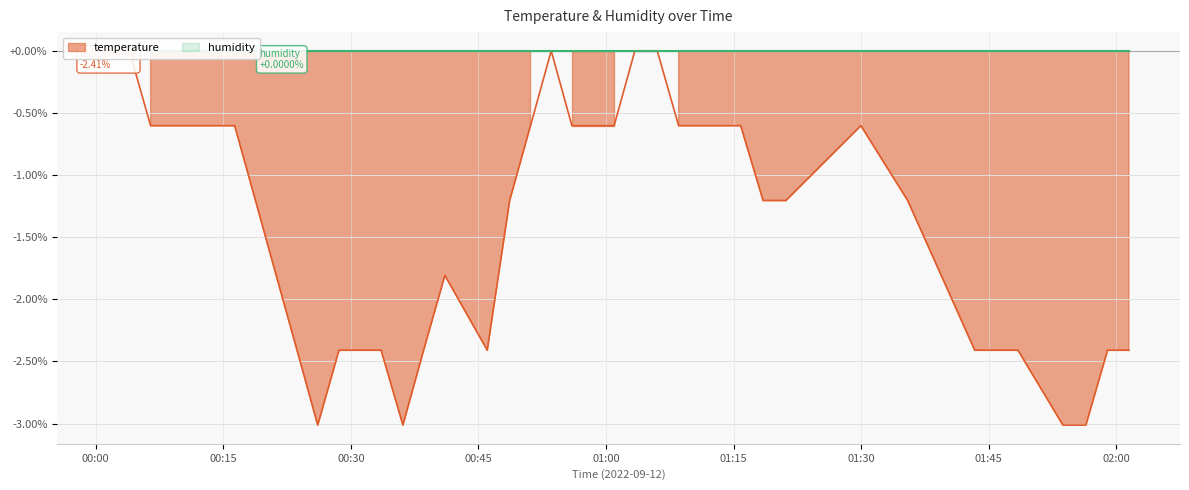

What is the smallest value displayed?

-3.0